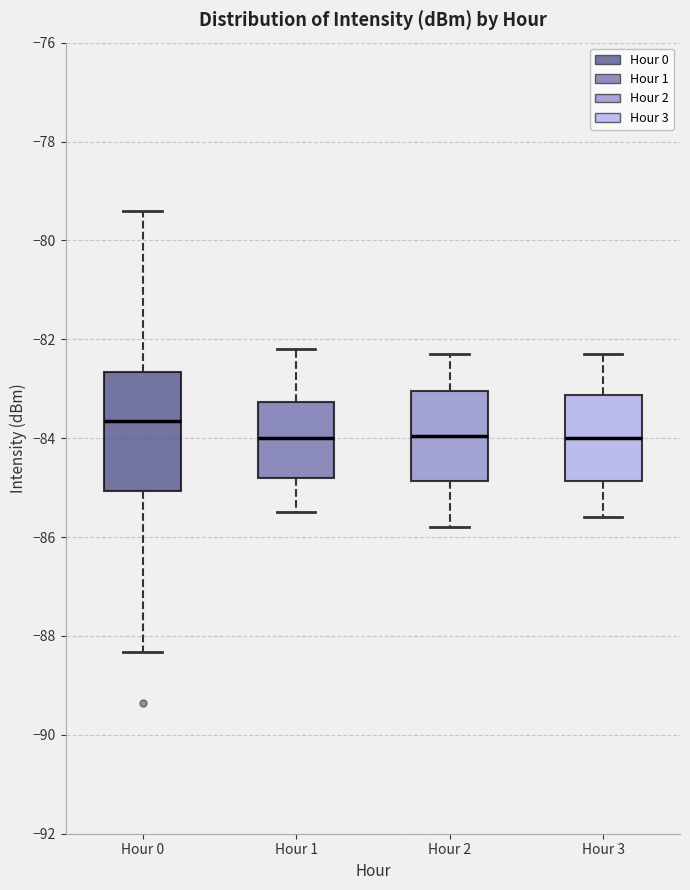

Reading left to right, read every box against the y-axis: the position of its median line, the range the box covers, and the ends of its whiskers. The values are not printed on the chart, so give them approximately, as read against the axis.

Hour 0: median -83.6, box -85.0 to -82.6, whiskers -88.4 to -79.4
Hour 1: median -84.0, box -84.8 to -83.2, whiskers -85.4 to -82.2
Hour 2: median -84.0, box -84.8 to -83.0, whiskers -85.8 to -82.2
Hour 3: median -84.0, box -84.8 to -83.2, whiskers -85.6 to -82.2